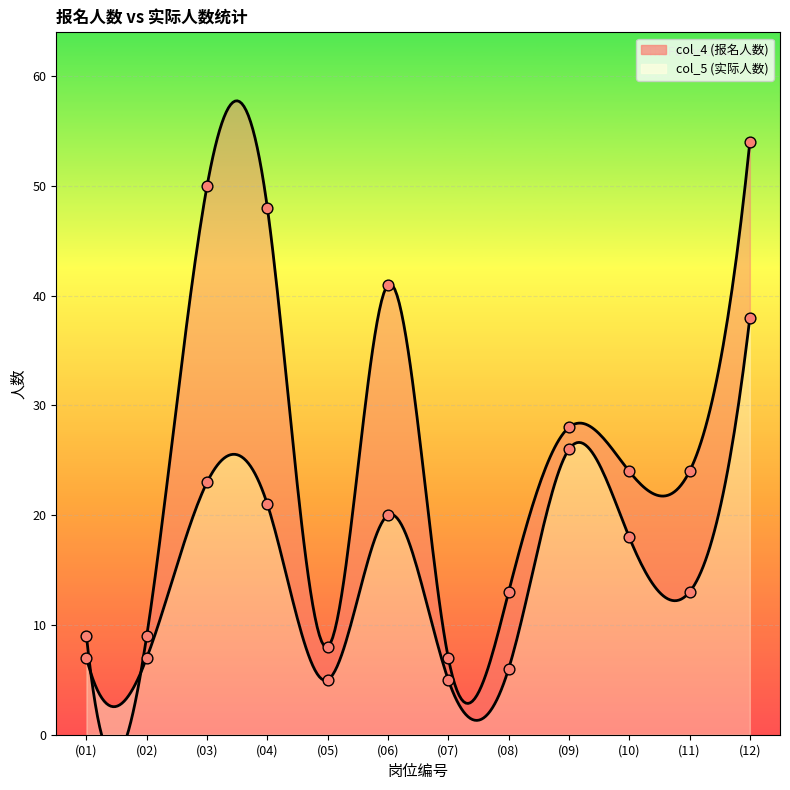

What is the total value across all series at (11)?

37